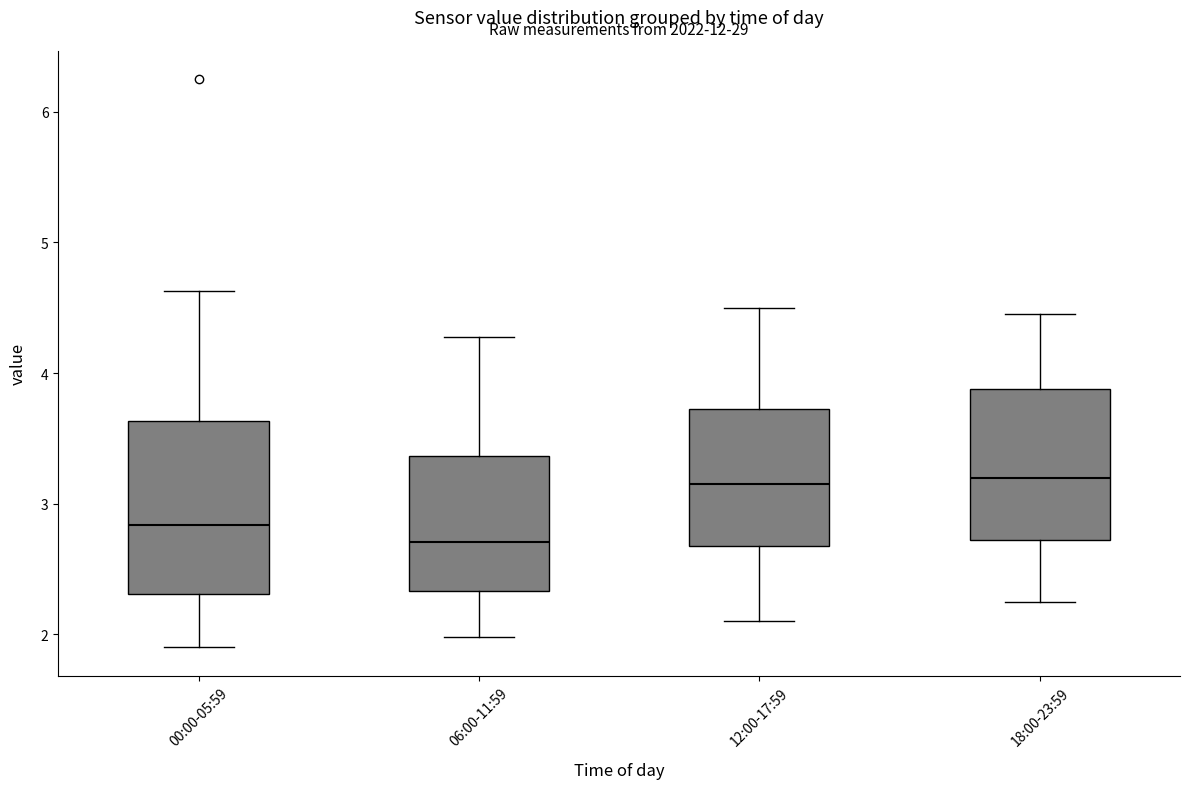

Reading left to right, transcribe this box plot: for each box, give where its median line is, the range the box spans, and where its two whiskers end, as read against the y-axis. The values are not printed on the chart, so give them approximately, as read against the axis.

00:00-05:59: median 2.8, box 2.3 to 3.6, whiskers 1.9 to 4.6
06:00-11:59: median 2.7, box 2.3 to 3.4, whiskers 2.0 to 4.3
12:00-17:59: median 3.2, box 2.7 to 3.7, whiskers 2.1 to 4.5
18:00-23:59: median 3.2, box 2.7 to 3.9, whiskers 2.3 to 4.5